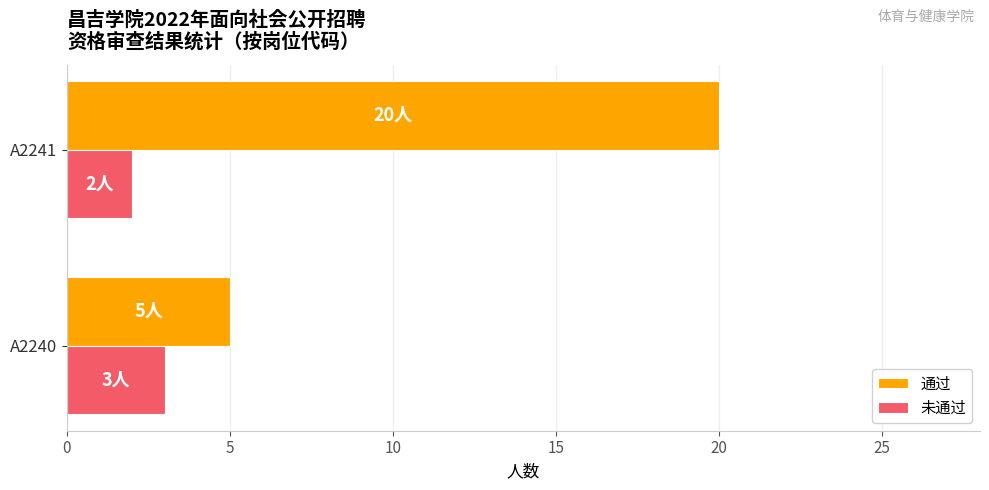

Which series has the largest range (max minus min)?

通过